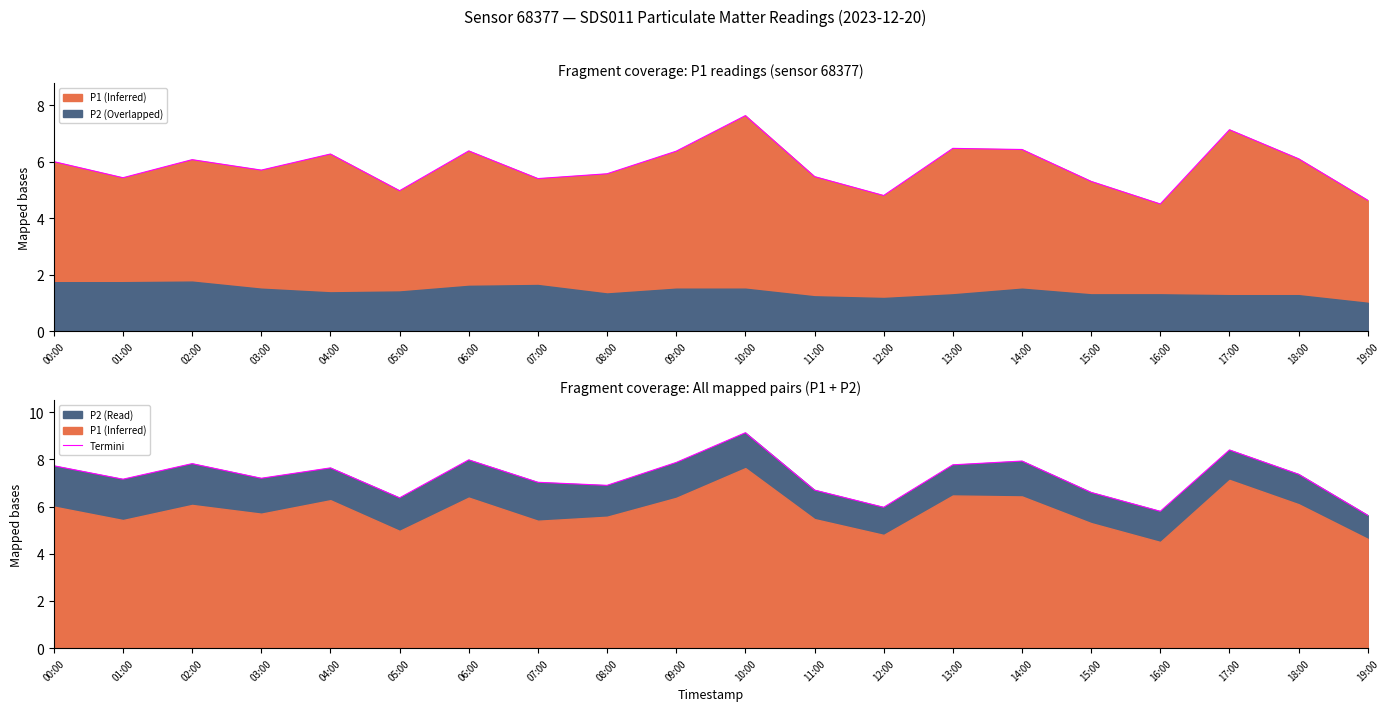

What is the label of the 13th point from the left?

12:00